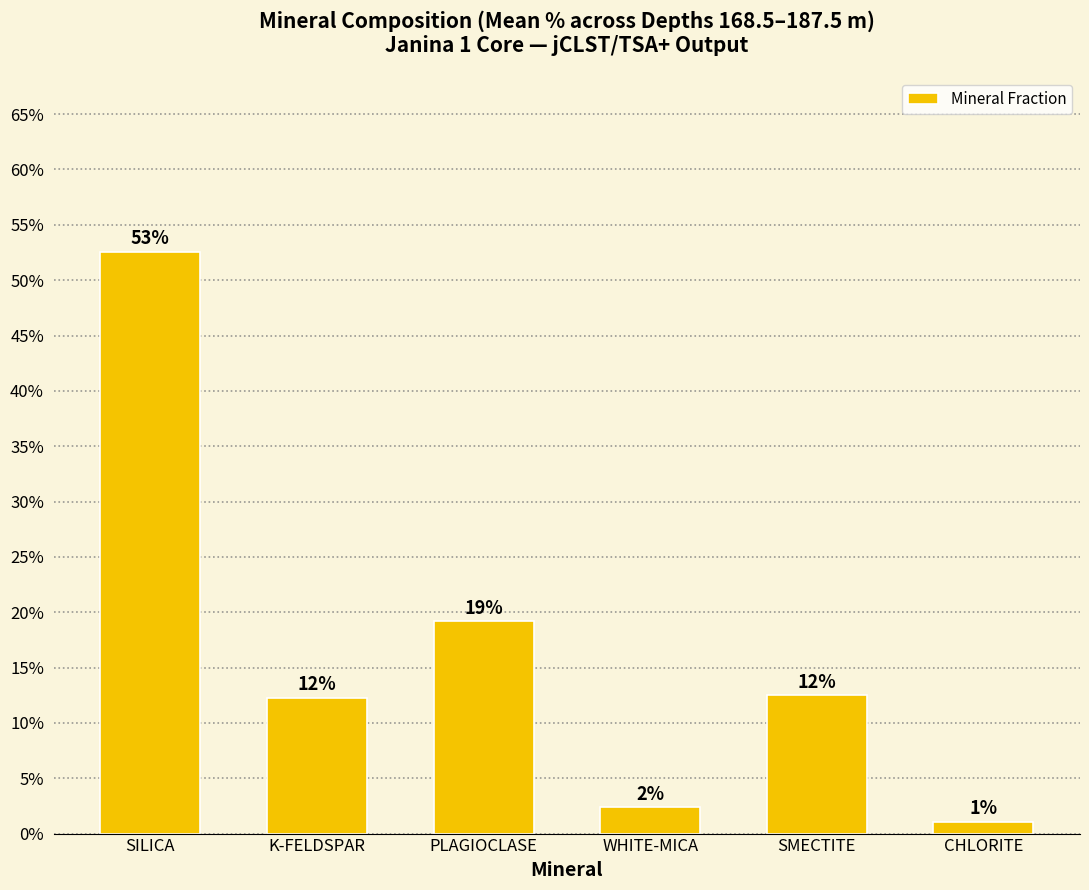

Reading left to right, list all the values displayed in this chart.

SILICA=0.5	K-FELDSPAR=0.1	PLAGIOCLASE=0.2	WHITE-MICA=0.0	SMECTITE=0.1	CHLORITE=0.0